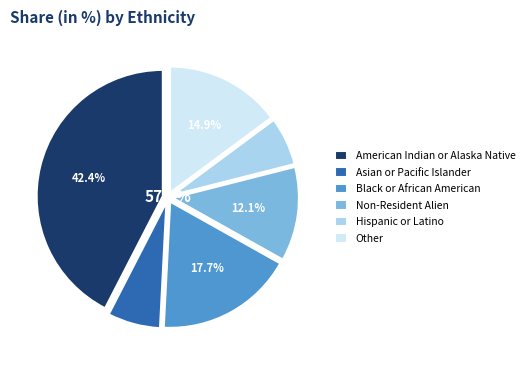

True or false: Hispanic or Latino accounts for 1% of the total.

False